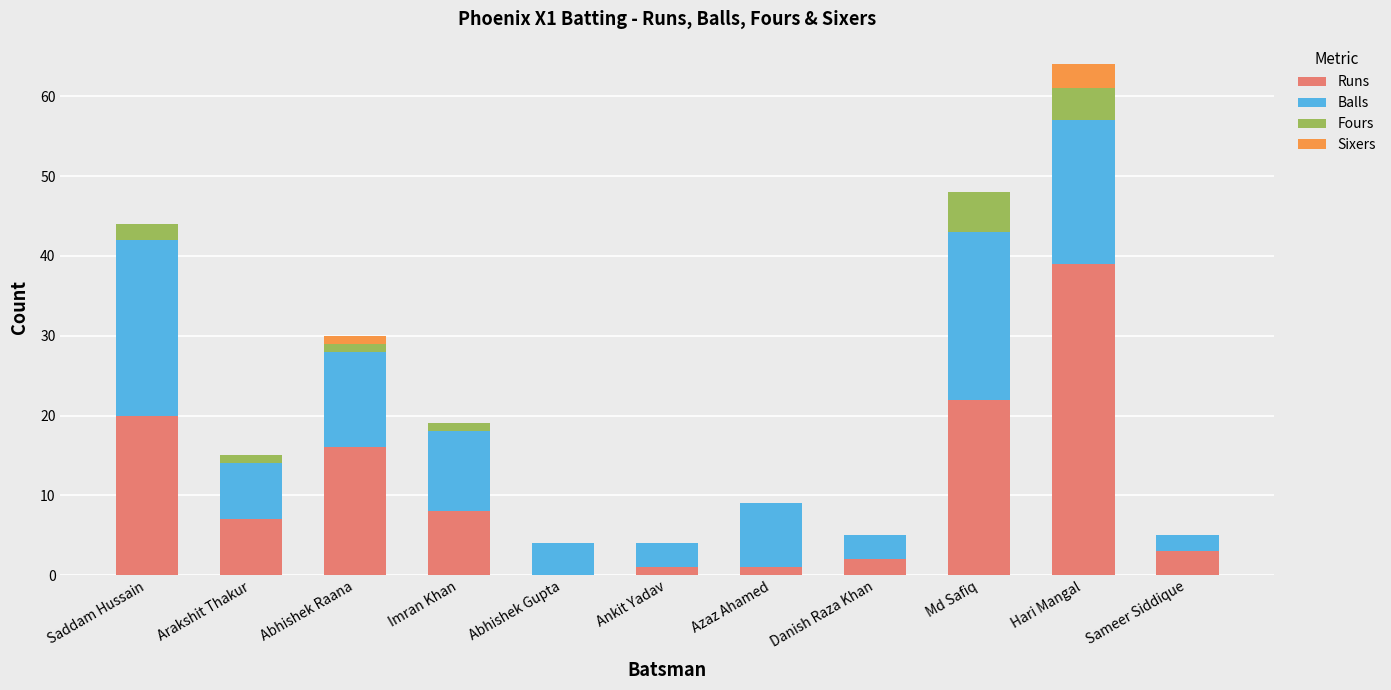

What is the total value across all series at Hari Mangal?

64